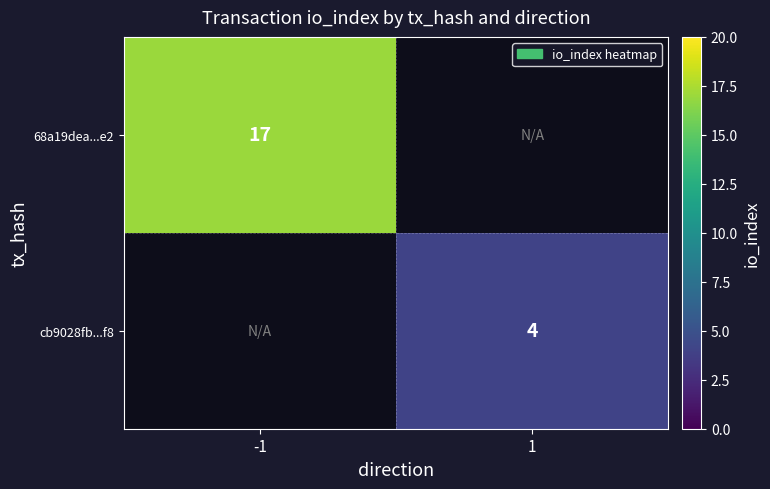

True or false: cb9028fb...f8 has a value of 6.5 at 1.

False